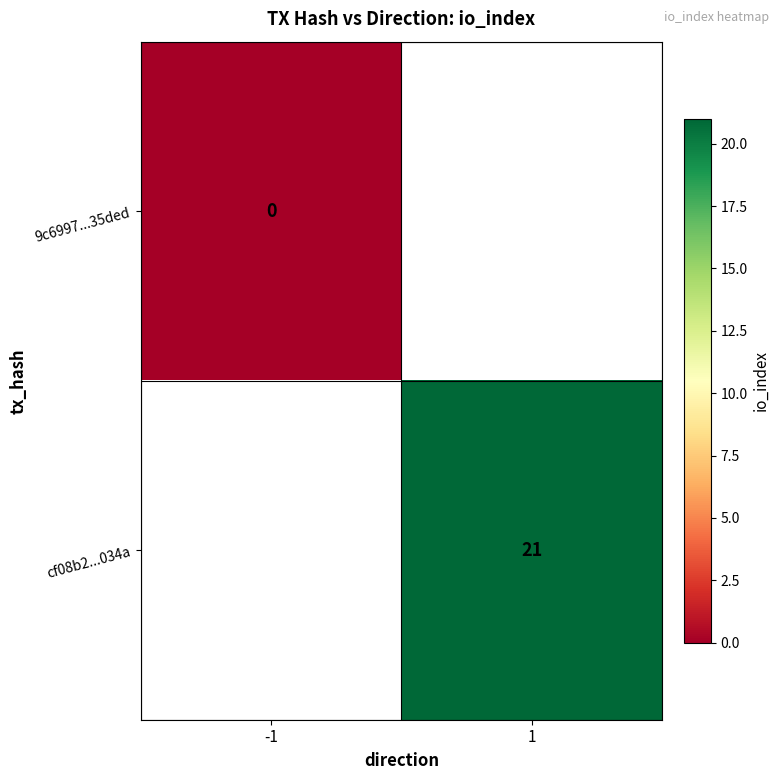

Between -1 and 1, which is larger?

1